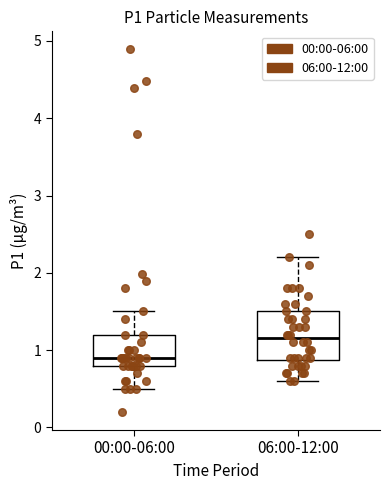

Reading left to right, transcribe this box plot: for each box, give where its median line is, the range the box spans, and where its two whiskers end, as read against the y-axis. The values are not printed on the chart, so give them approximately, as read against the axis.

00:00-06:00: median 0.9, box 0.8 to 1.2, whiskers 0.5 to 1.5
06:00-12:00: median 1.2, box 0.9 to 1.5, whiskers 0.6 to 2.2